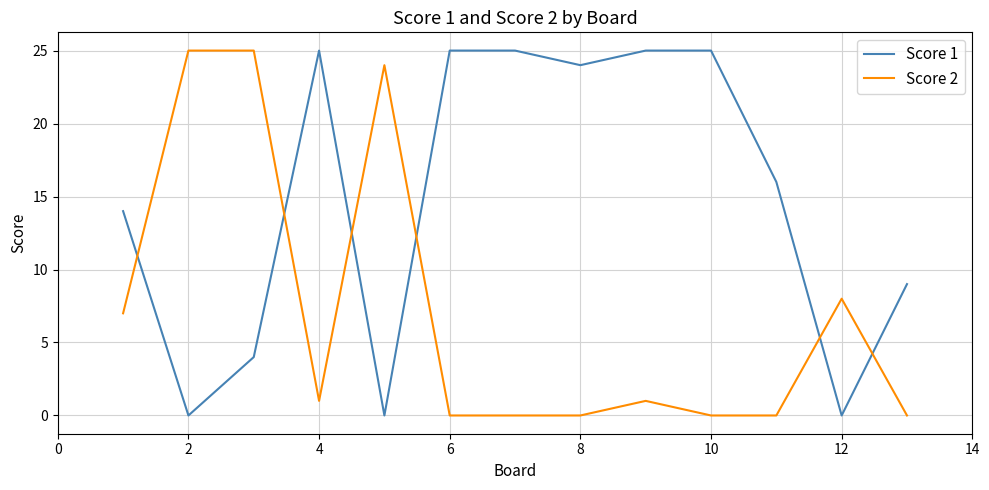

What is the highest value of the Score 1 series?

25